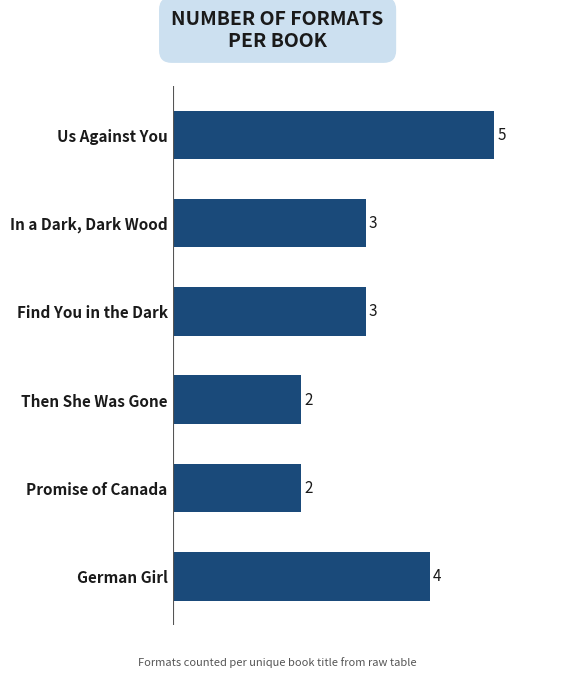

What is the approximate value at German Girl?

4